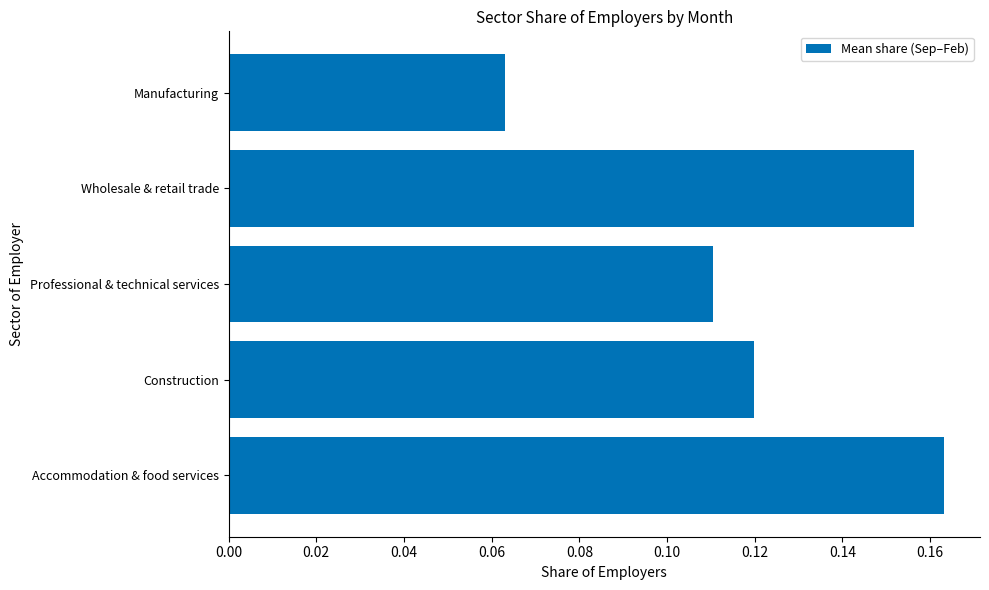

Rank the categories by value from lowest to highest.

Manufacturing, Professional & technical services, Construction, Wholesale & retail trade, Accommodation & food services